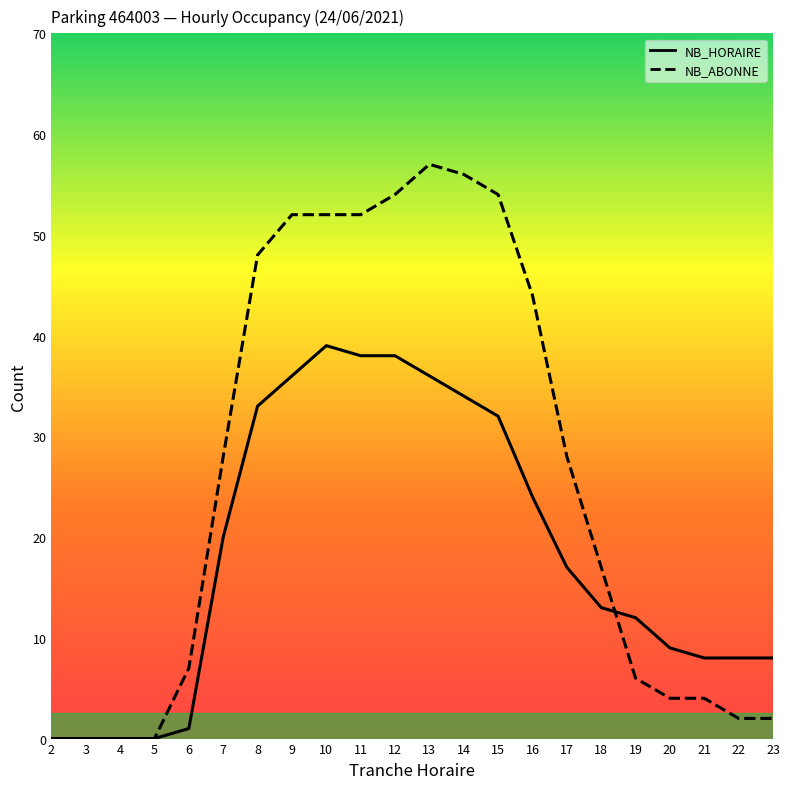

How many distinct data groups are displayed?

2